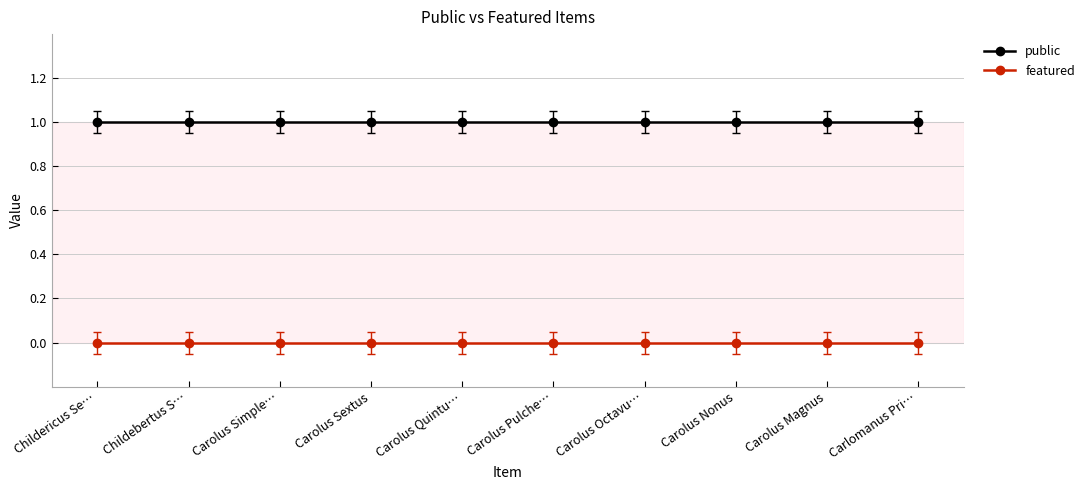

Reading left to right, list all the values displayed in this chart.

public: Childericus Se…=1	Childebertus S…=1	Carolus Simple…=1	Carolus Sextus=1	Carolus Quintu…=1	Carolus Pulche…=1	Carolus Octavu…=1	Carolus Nonus=1	Carolus Magnus=1	Carlomanus Pri…=1
featured: Childericus Se…=0	Childebertus S…=0	Carolus Simple…=0	Carolus Sextus=0	Carolus Quintu…=0	Carolus Pulche…=0	Carolus Octavu…=0	Carolus Nonus=0	Carolus Magnus=0	Carlomanus Pri…=0